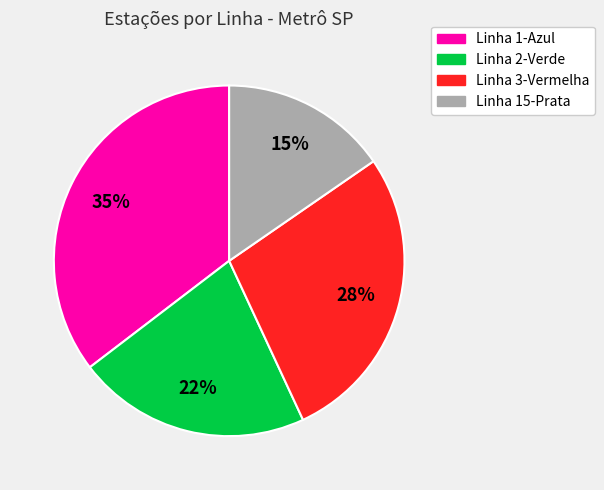

Rank the categories by value from lowest to highest.

Linha 15-Prata, Linha 2-Verde, Linha 3-Vermelha, Linha 1-Azul